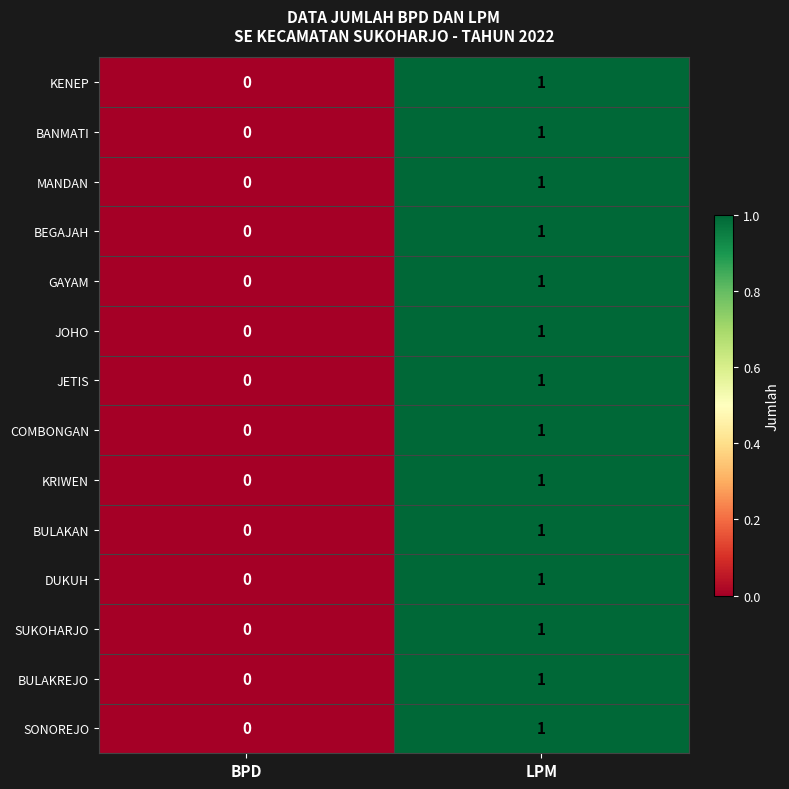

Is the value of SONOREJO at BPD greater than the value of BULAKAN at LPM?

No